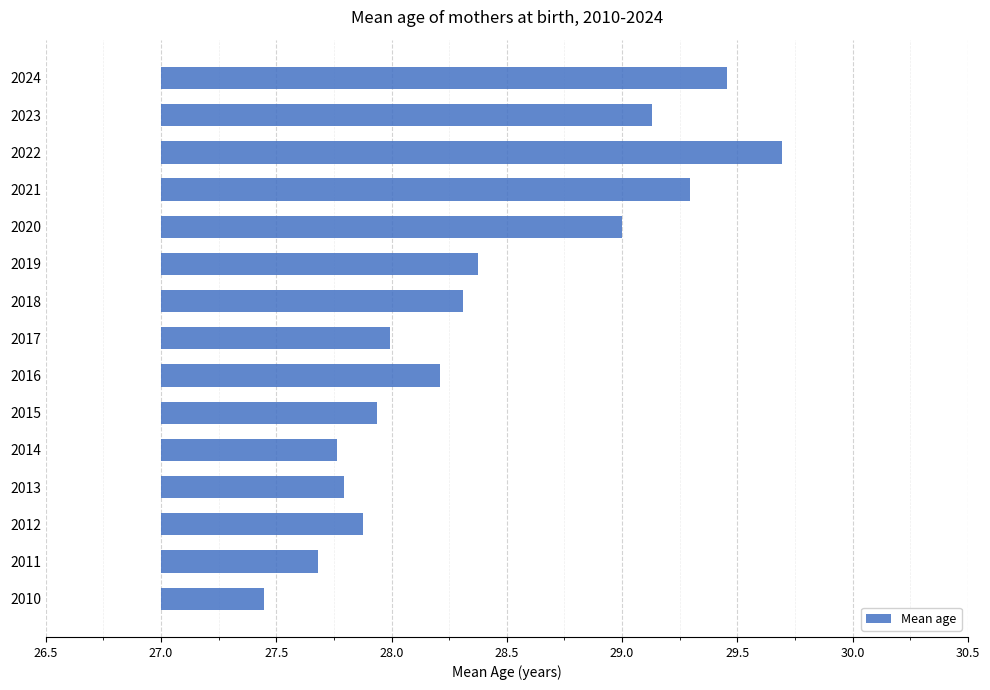

Is it true that the value at 2014 is 1.1?

False